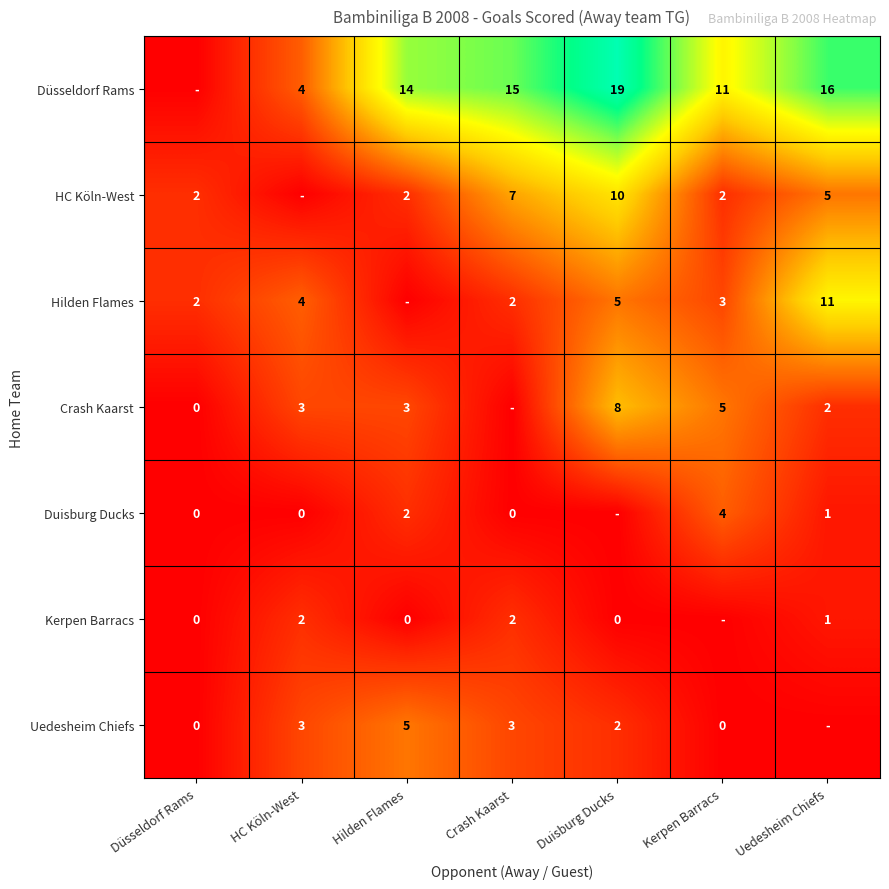

At which label does Düsseldorf Rams first exceed 14?

Crash Kaarst